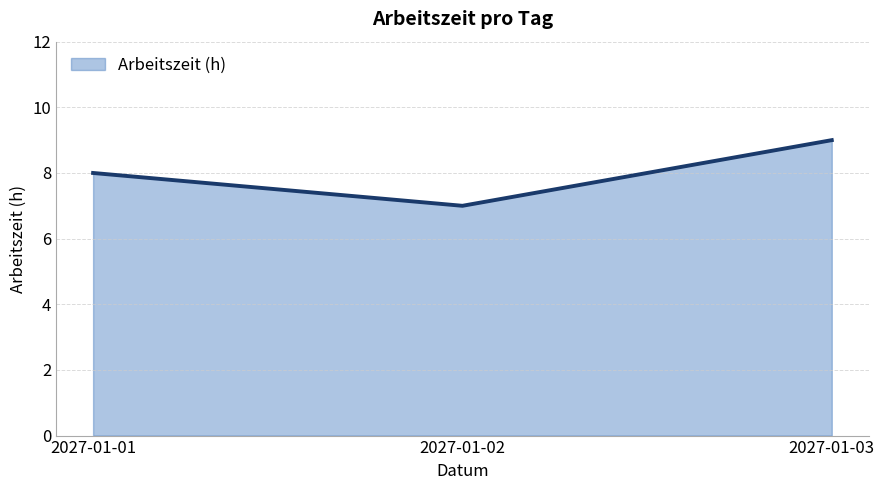

List the labels in order of value, largest first.

2027-01-03, 2027-01-01, 2027-01-02